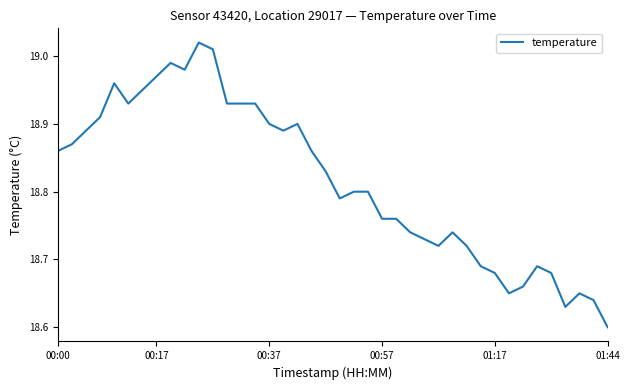

How many points are lower than both their immediate neighbors (excluding endpoints)?

7